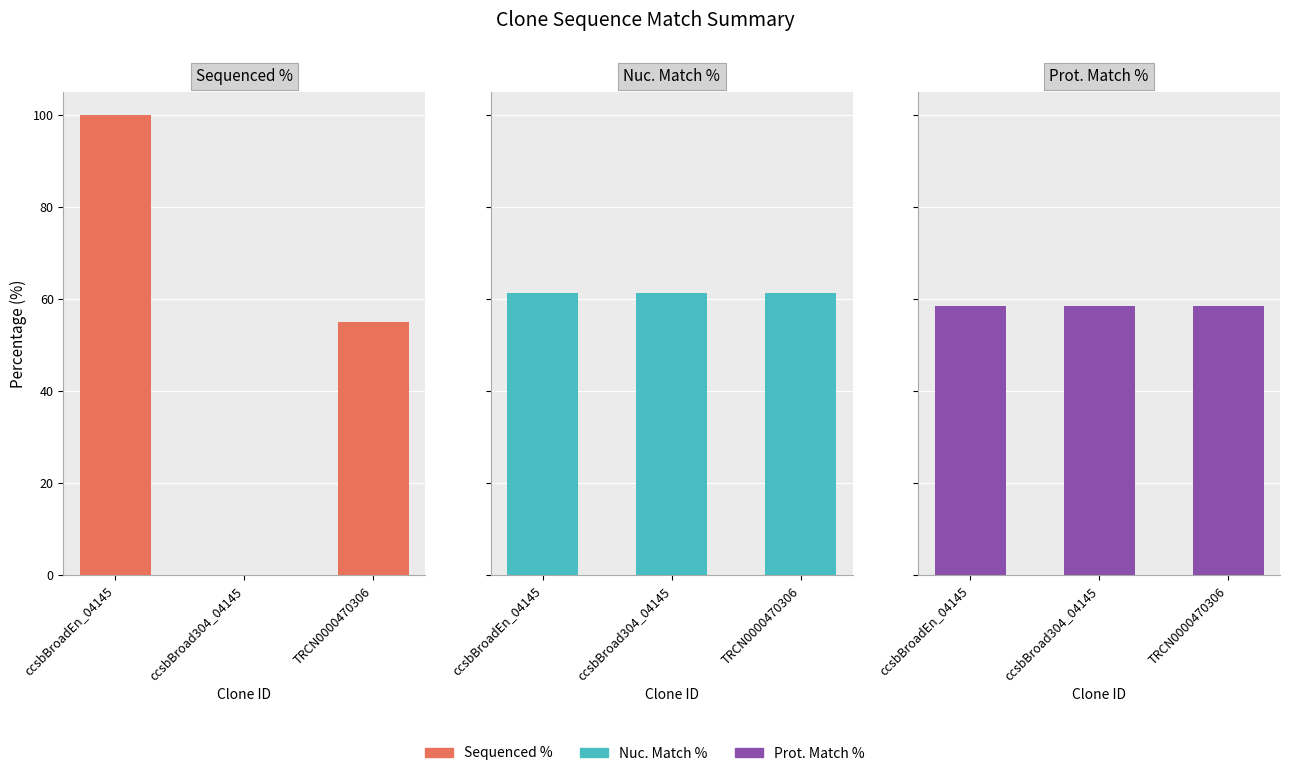

At which category does the chart reach its minimum across all series?

ccsbBroad304_04145